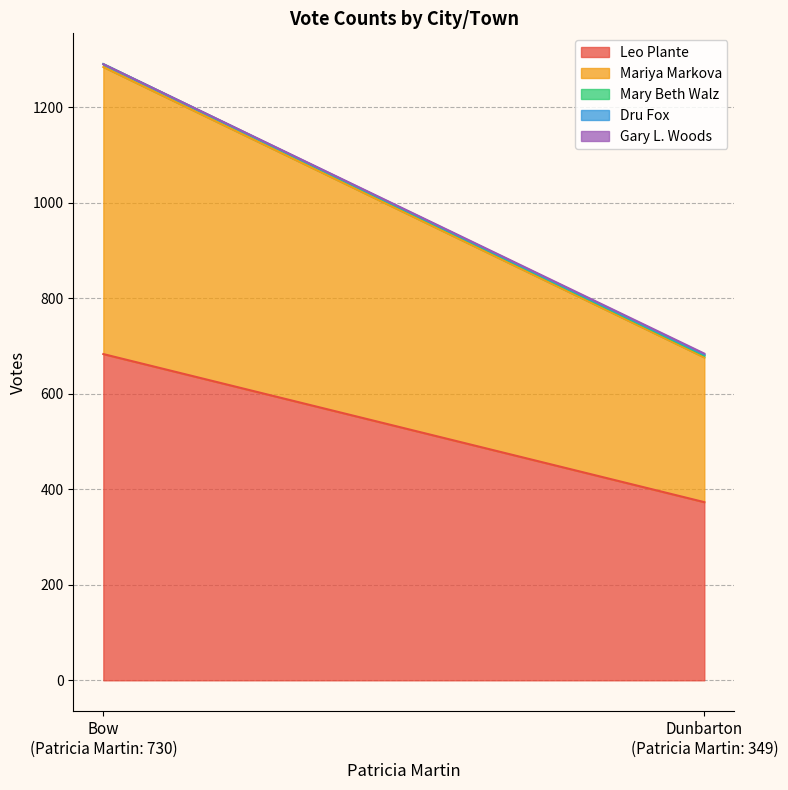

Rank the series by their maximum value, from lowest to highest.

Dru Fox, Gary L. Woods, Mary Beth Walz, Mariya Markova, Leo Plante